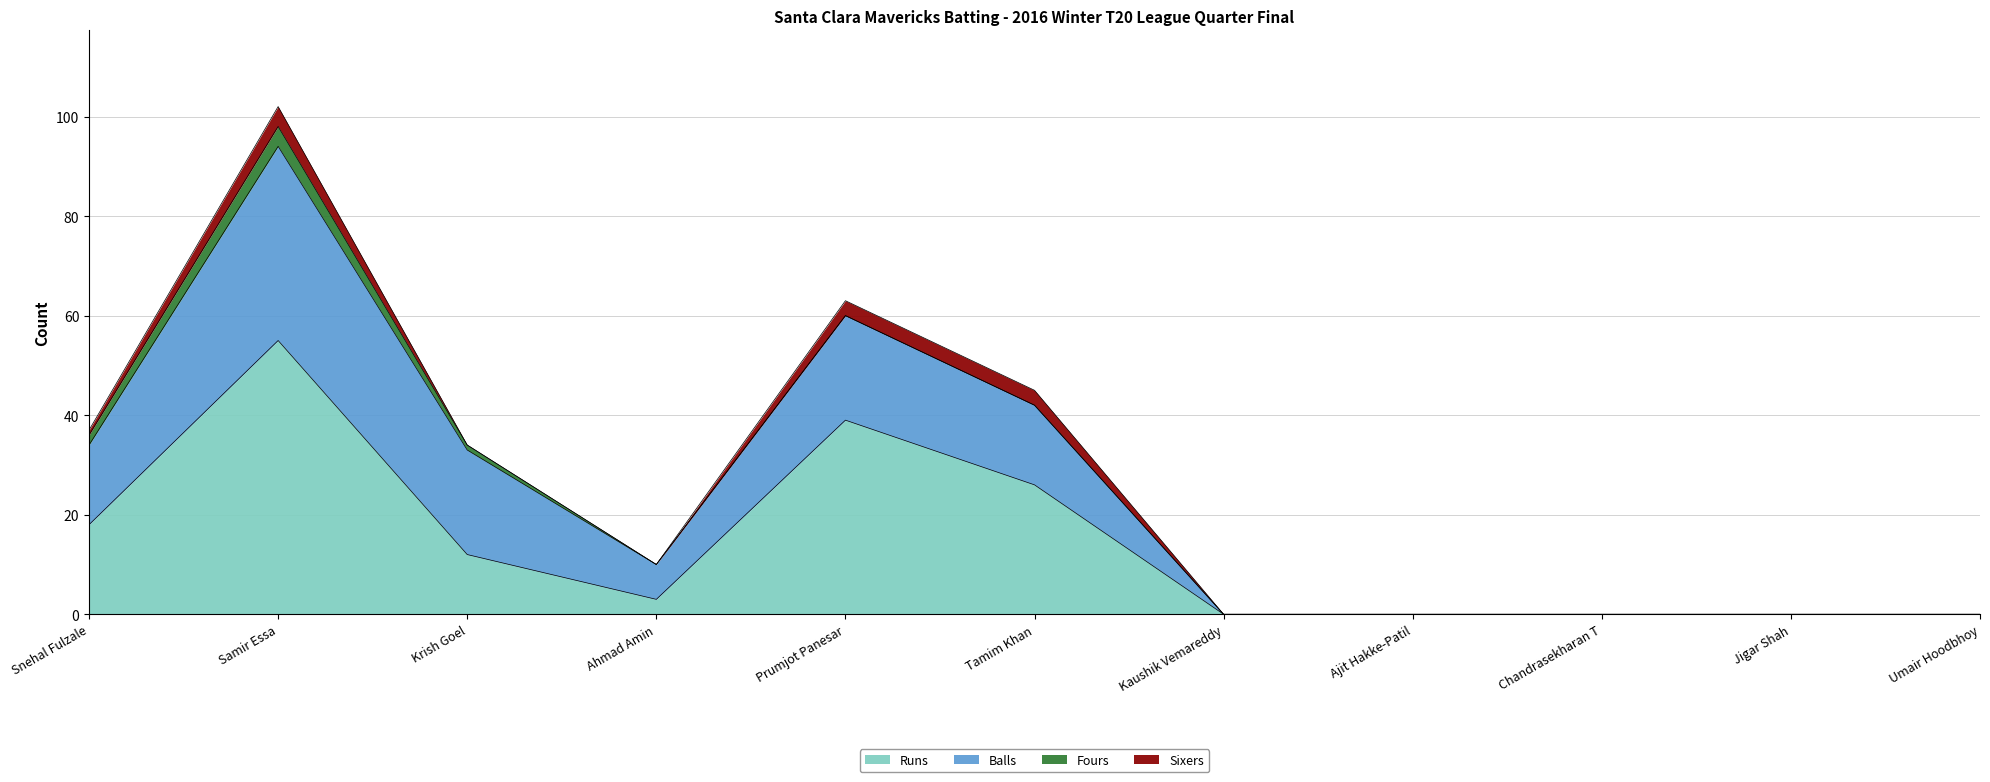

What is the difference between the maximum and minimum values in the Balls series?

39